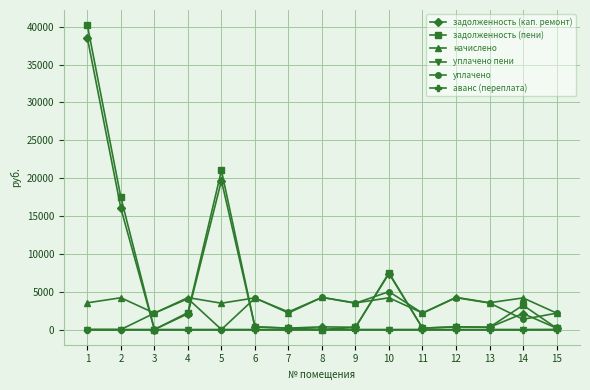

Which series has the largest range (max minus min)?

задолженность (пени)